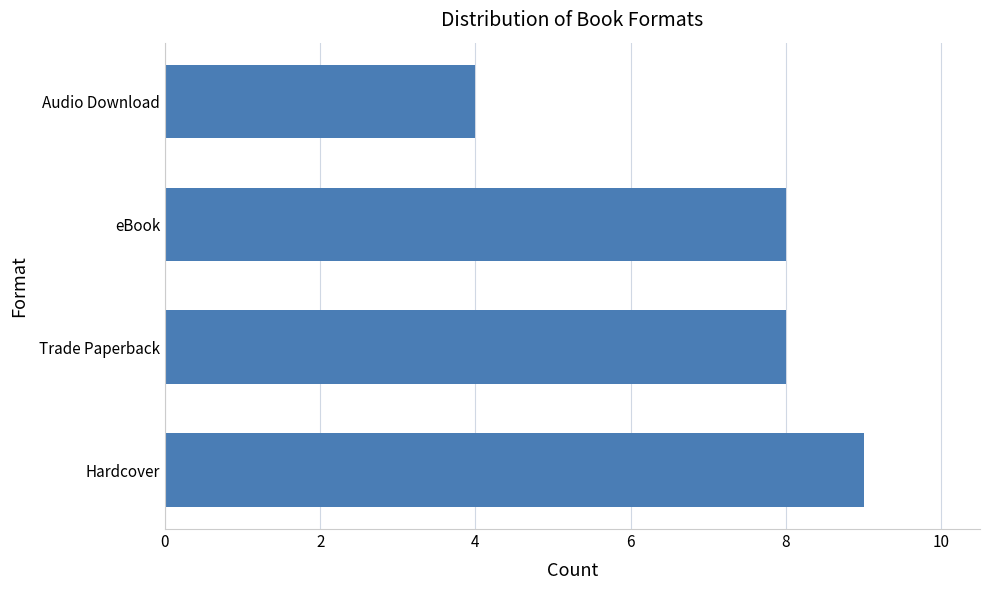

Reading top to bottom, what are all the values shown in this chart?

Audio Download=4	eBook=8	Trade Paperback=8	Hardcover=9